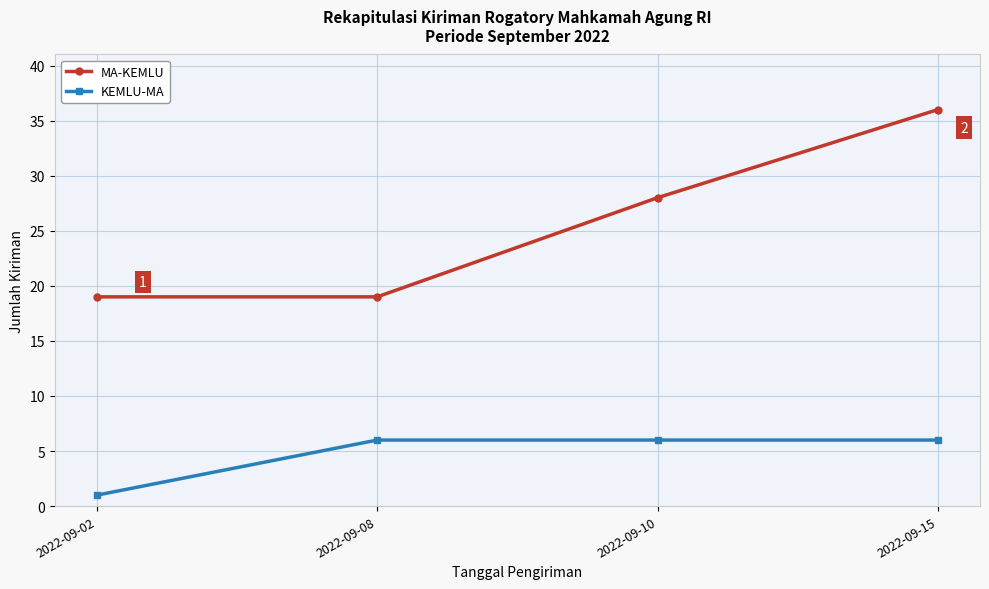

Rank the series by their average value, from highest to lowest.

MA-KEMLU, KEMLU-MA